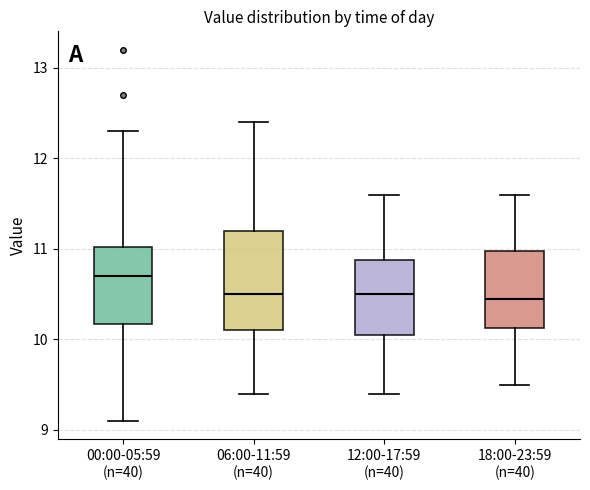

Which box's median line is the highest?

00:00-05:59 (n=40)